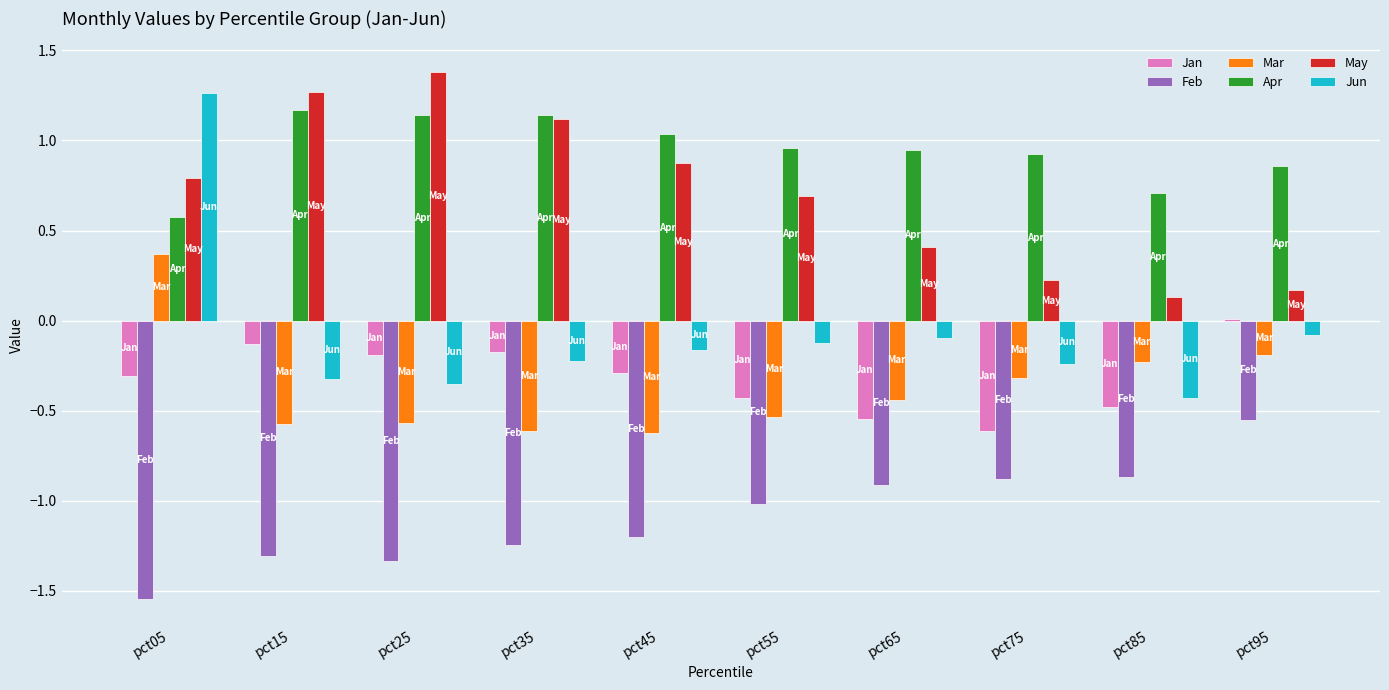

At which category is the sum across all series the highest?

pct05